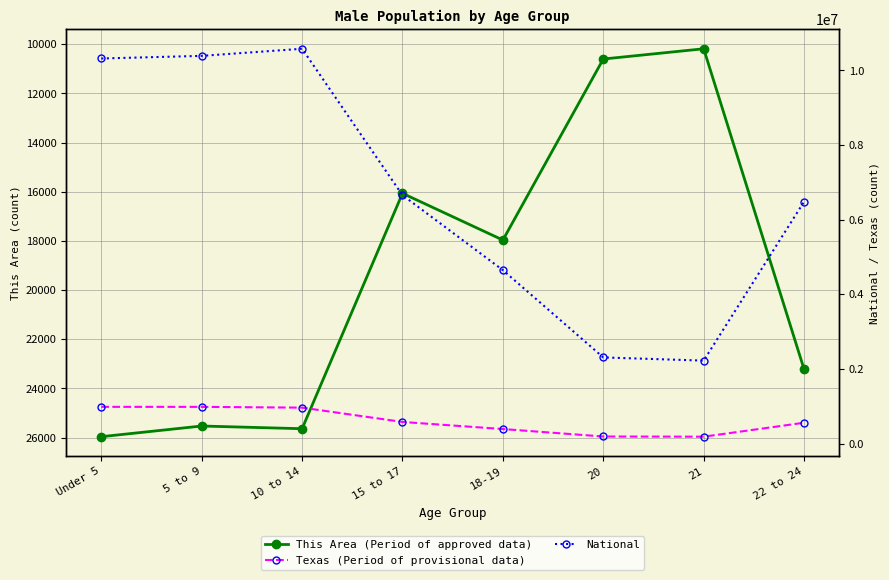

Is this an area chart (filled region under the line)?

No